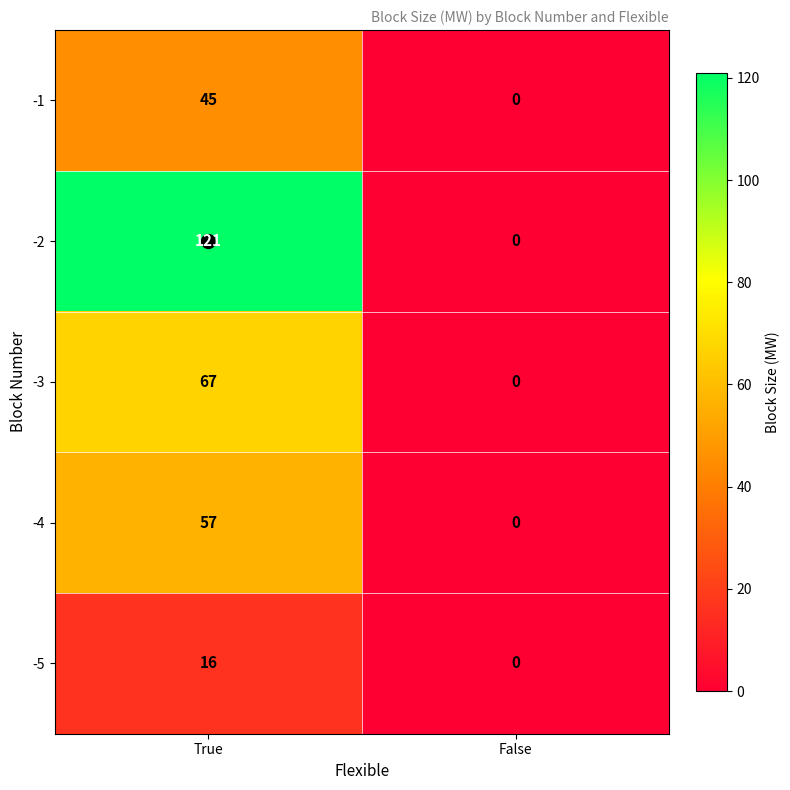

What is the approximate value of -3 at True, to the nearest 5?

65